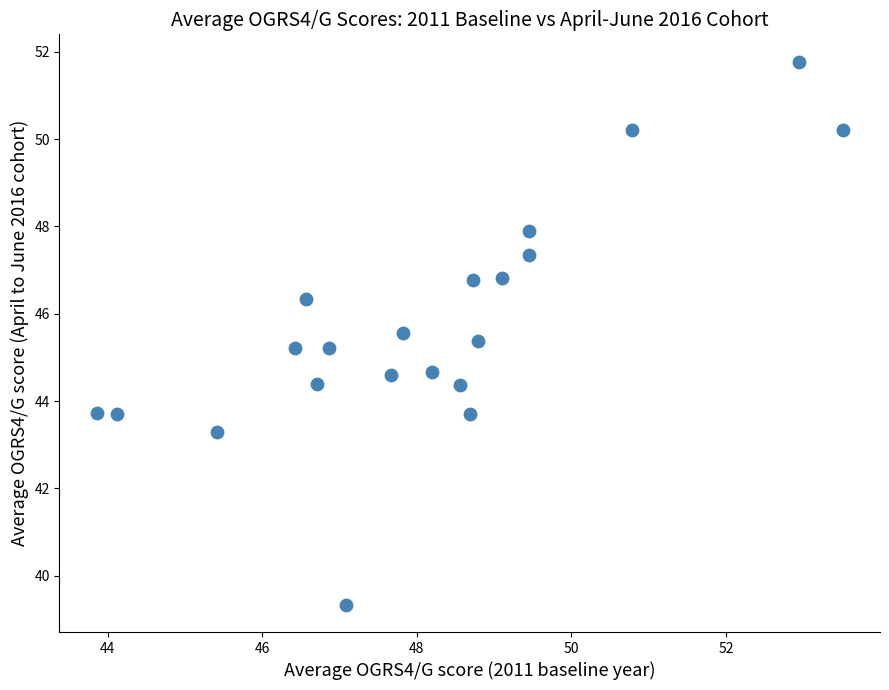

What is the range of X values (max minus min)?

9.6